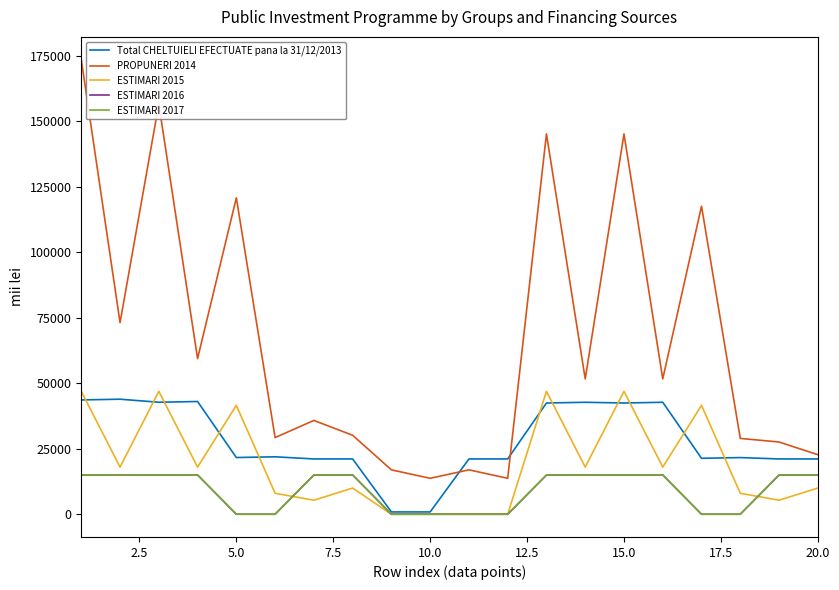

Which series has the widest spread of values?

PROPUNERI 2014